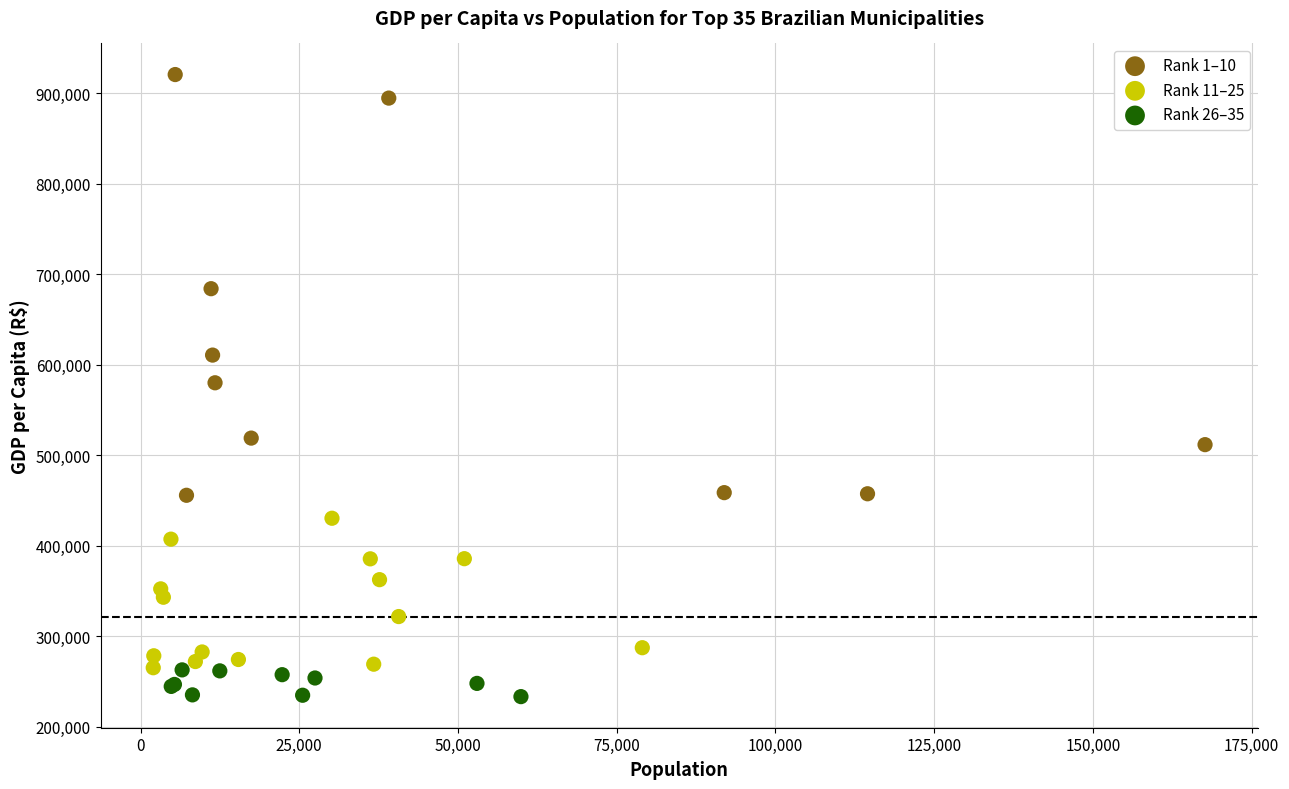

What are all the series names shown in the legend?

Rank 1–10, Rank 11–25, Rank 26–35